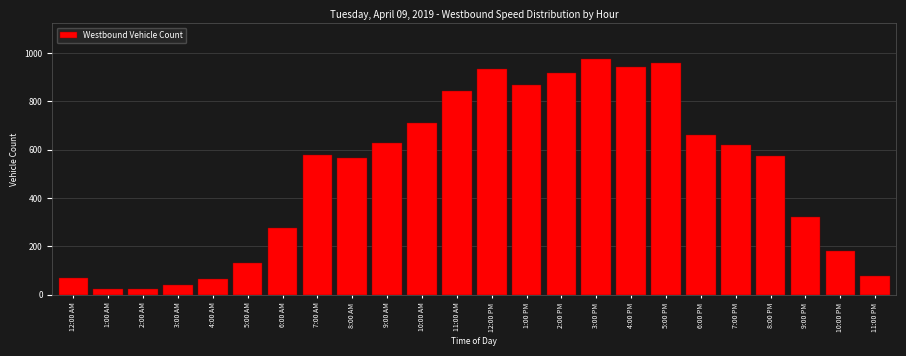

What is the label of the 9th bar from the left?

8:00 AM